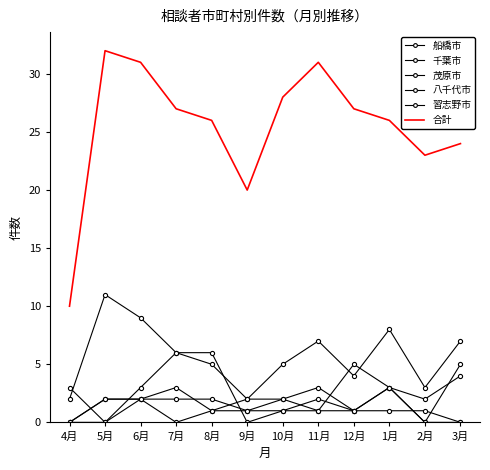

At which label does 茂原市 reach its peak?

3月